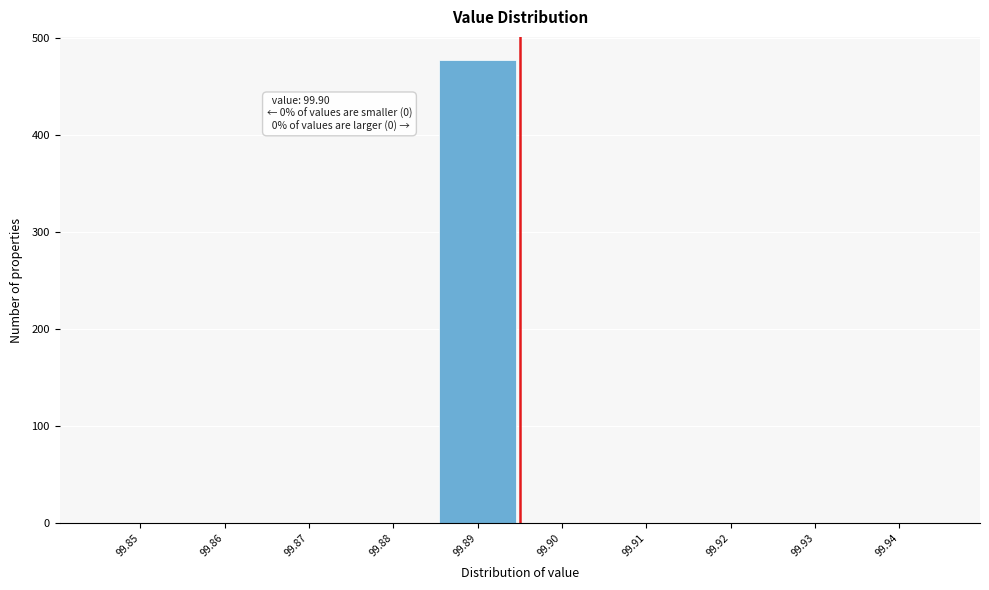

Reading left to right, extract all data points from this chart.

99.85=0	99.86=0	99.87=0	99.88=0	99.89=477	99.90=0	99.91=0	99.92=0	99.93=0	99.94=0